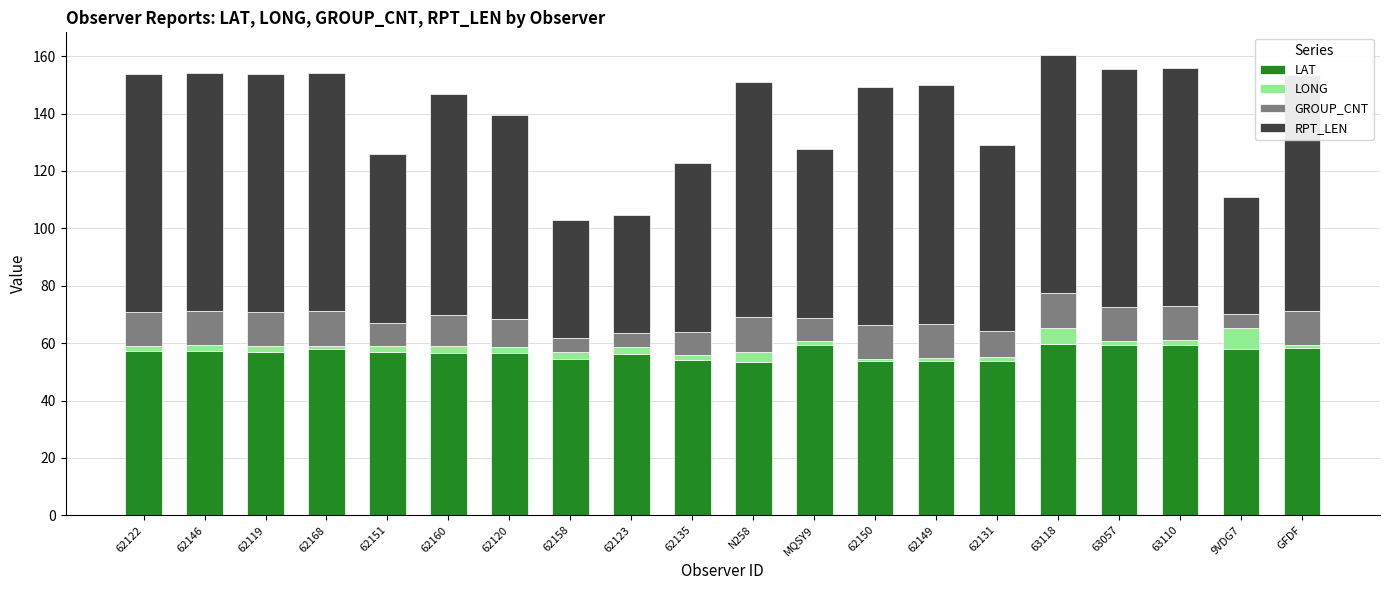

How many bars are there in total?

20